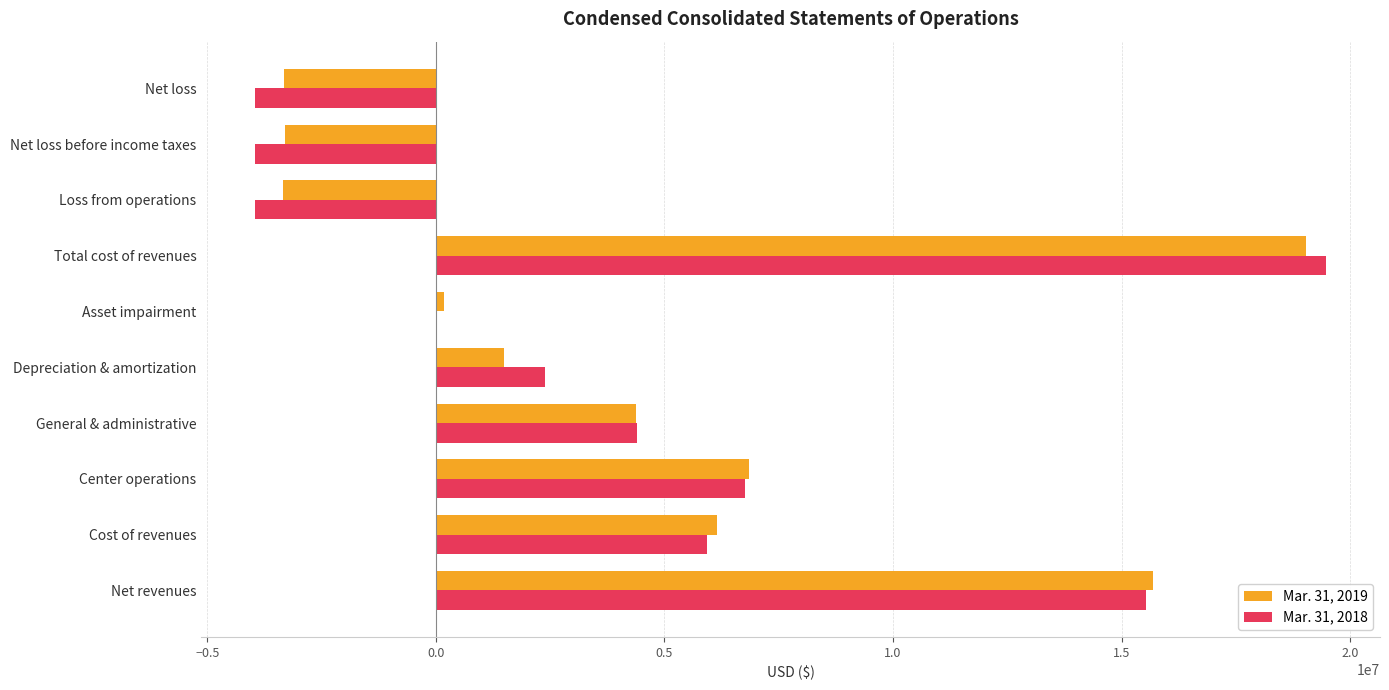

What is the total value across all series at Loss from operations?

-7295290